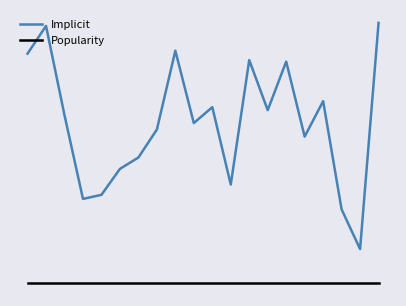

What are all the series names shown in the legend?

Implicit, Popularity